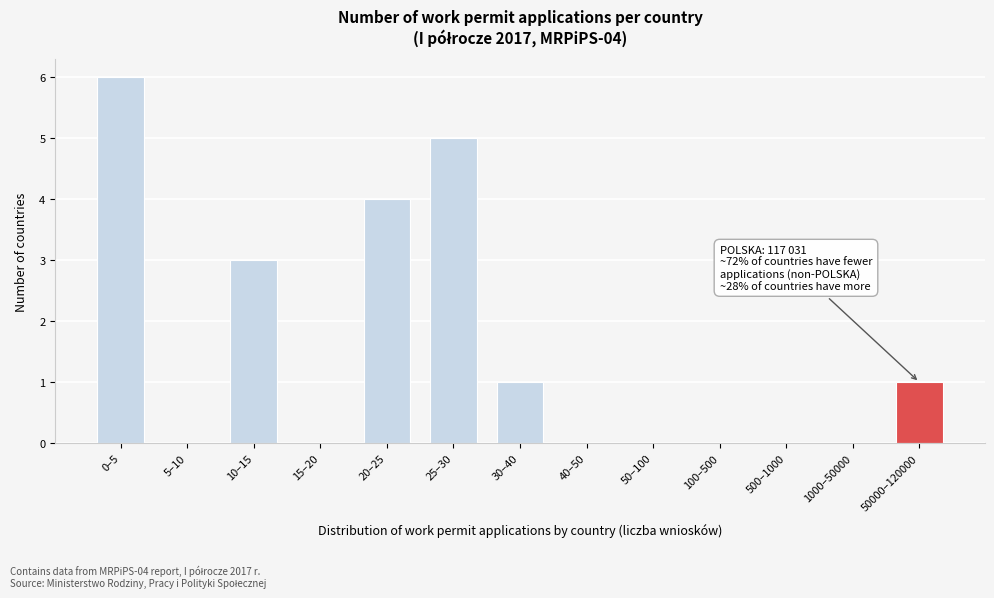

Reading right to left, list all the values displayed in this chart.

50000–120000=1	1000–50000=0	500–1000=0	100–500=0	50–100=0	40–50=0	30–40=1	25–30=5	20–25=4	15–20=0	10–15=3	5–10=0	0–5=6